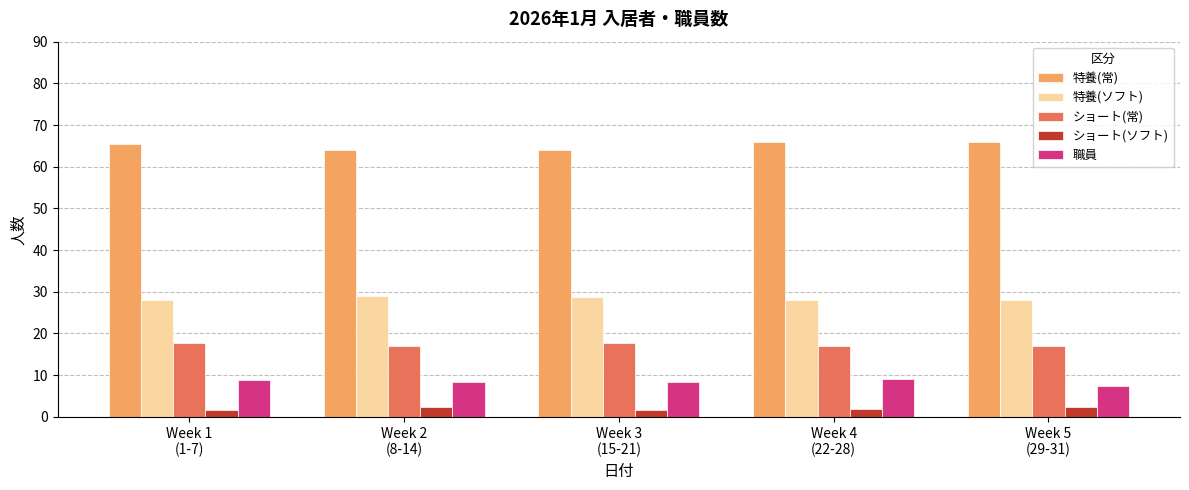

The 特養(ソフト) series shows 12.0 at Week 1
(1-7). True or false?

False